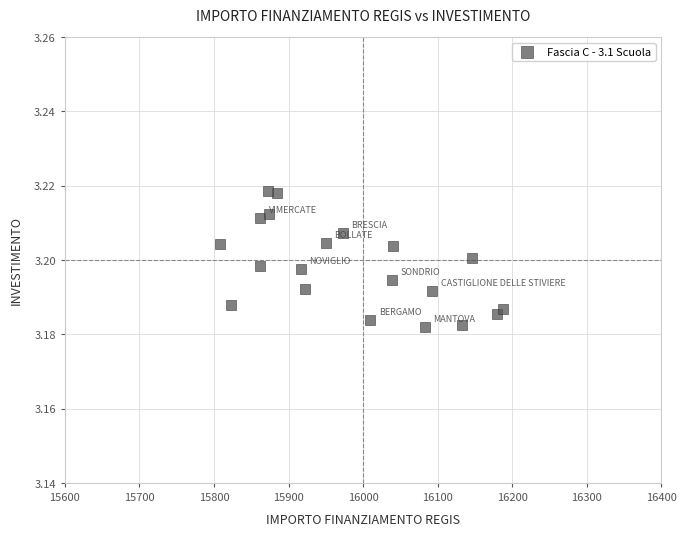

What is the range of X values (max minus min)?

379.7